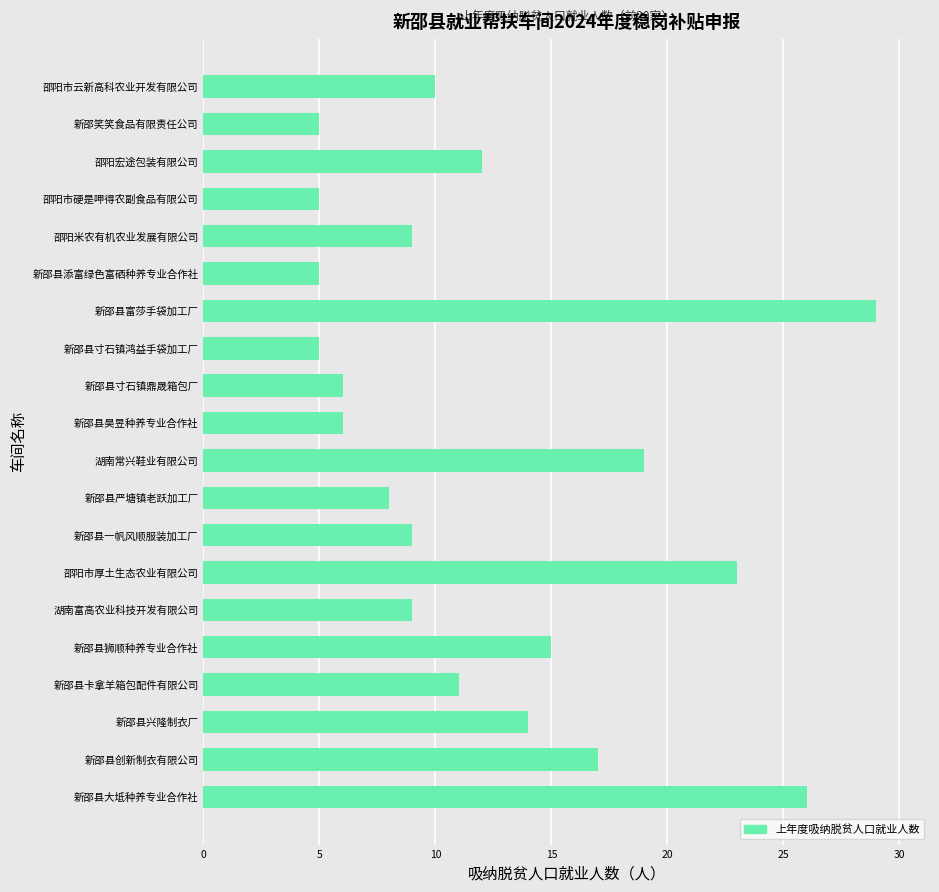

What is the label of the 12th bar from the bottom?

新邵县寸石镇鼎晟箱包厂